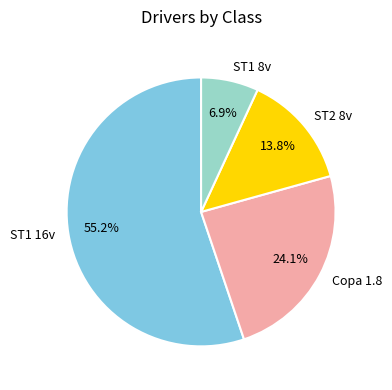

To the nearest percent, what is the difference between the ST1 16v and Copa 1.8 slice percentages?

31%